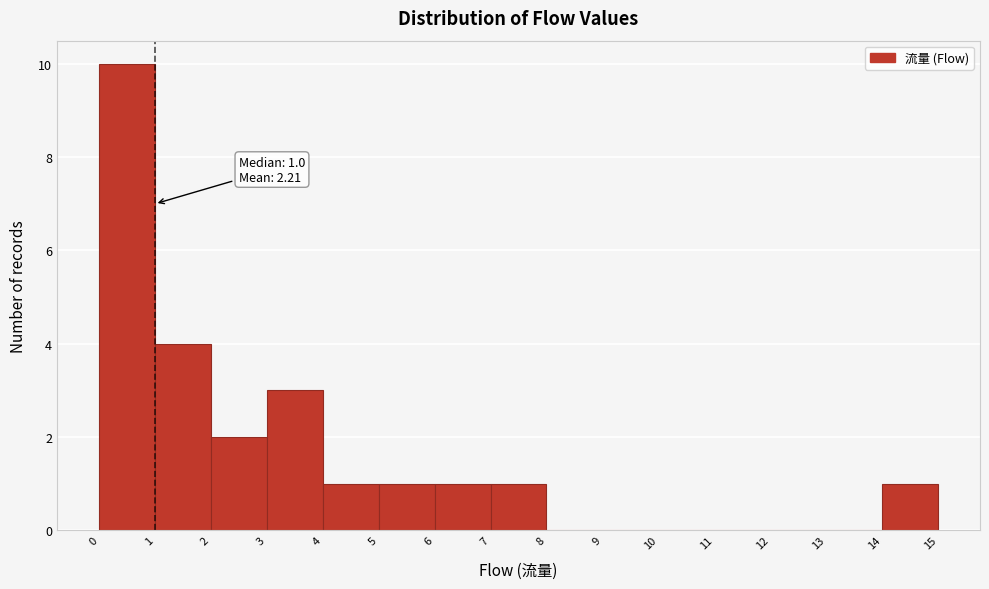

Over which range of the x-axis is the bar tallest?

0 to 1